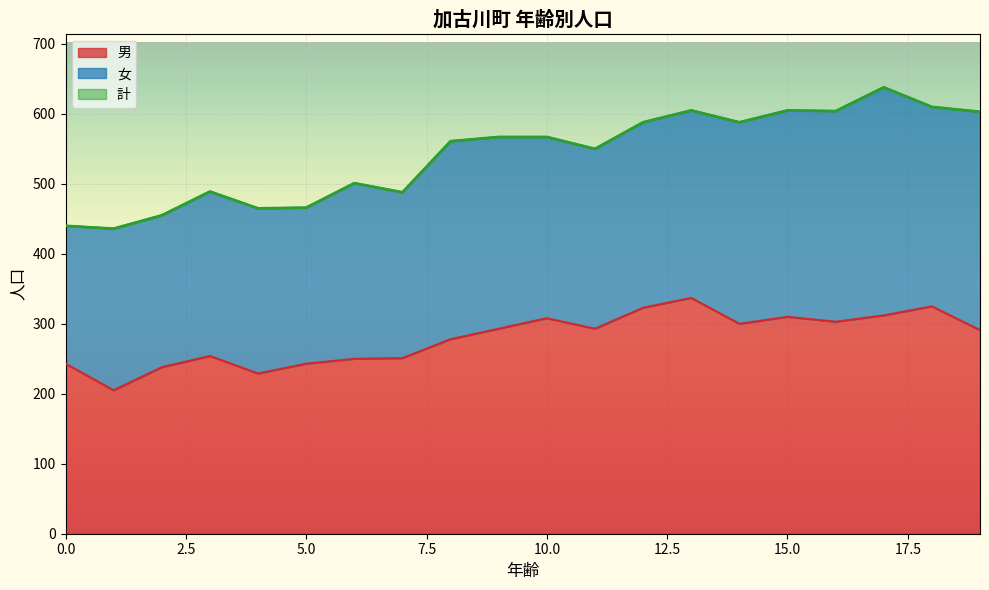

Between 11 and 2, which is larger?

11